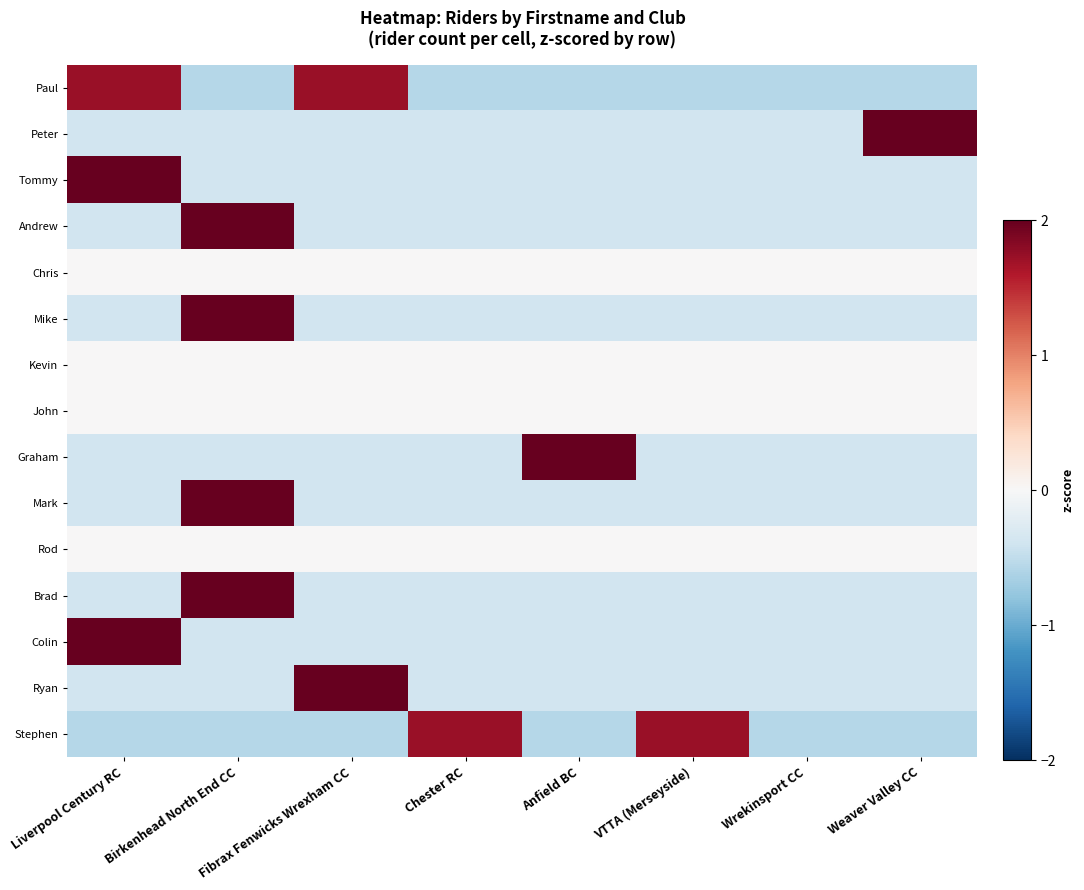

How many data points does each series have?

8